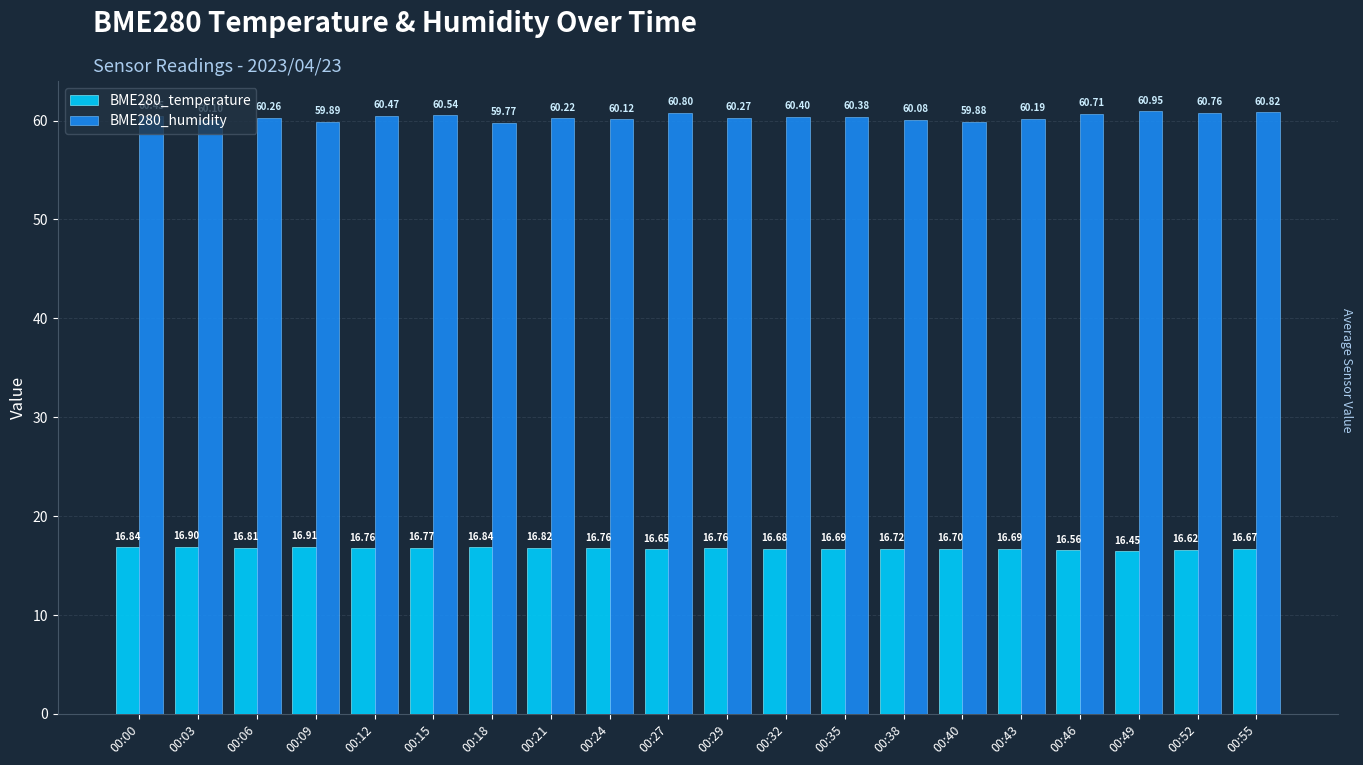

What is the value of the BME280_humidity bar at the 10th from the left?

60.8